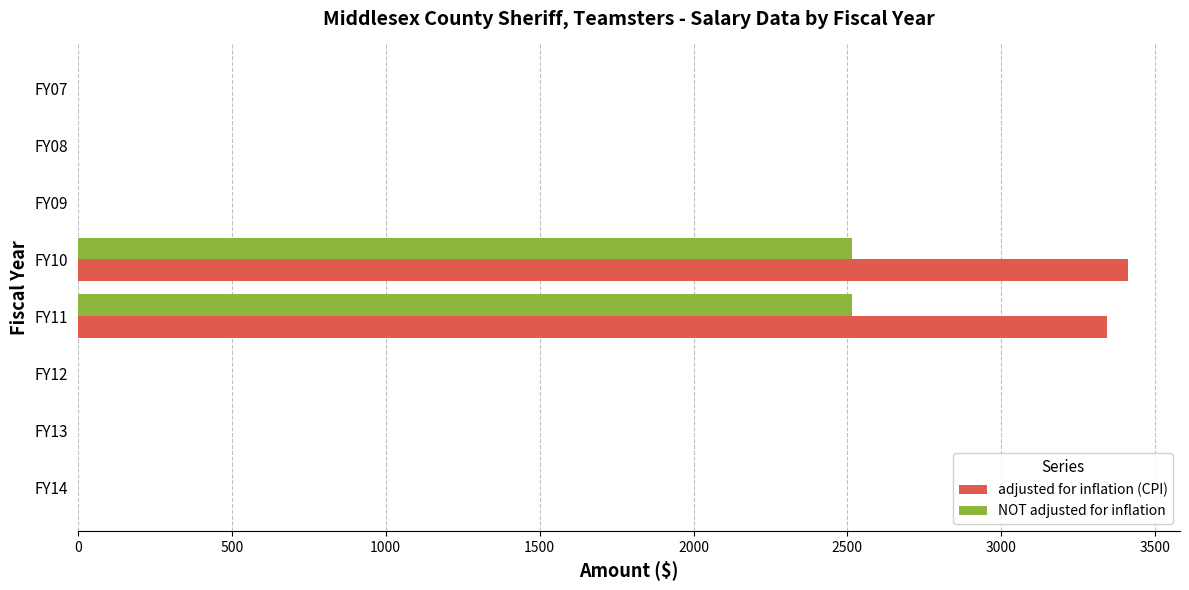

Which series has the largest total across all categories?

adjusted for inflation (CPI)